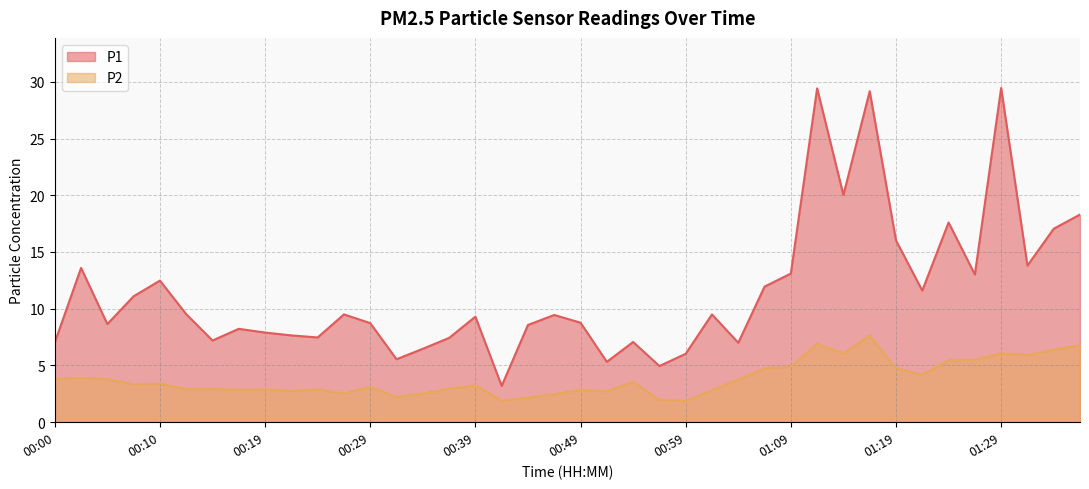

Where does the P2 series first go above 3?

00:00